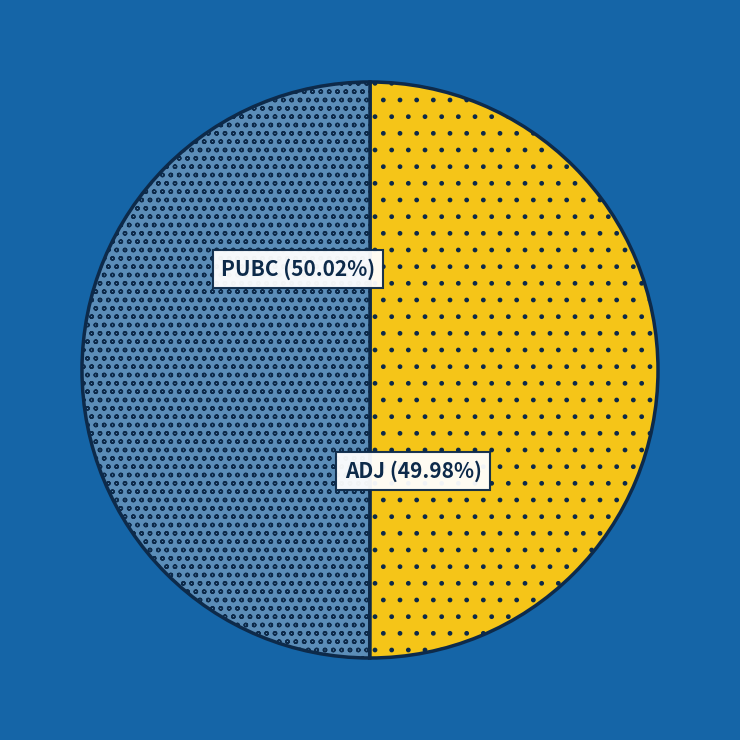

Is there any slice that represents more than half of the pie?

Yes